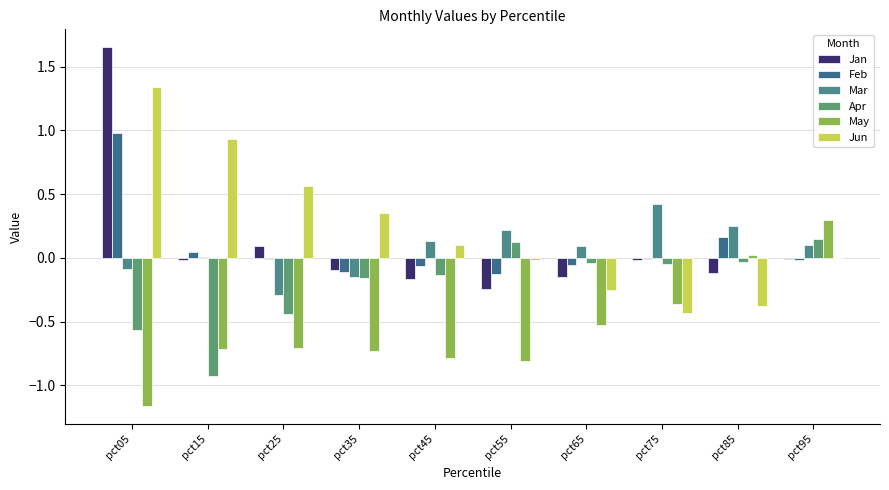

List the series in order of their peak value, lowest first.

Apr, May, Mar, Feb, Jun, Jan